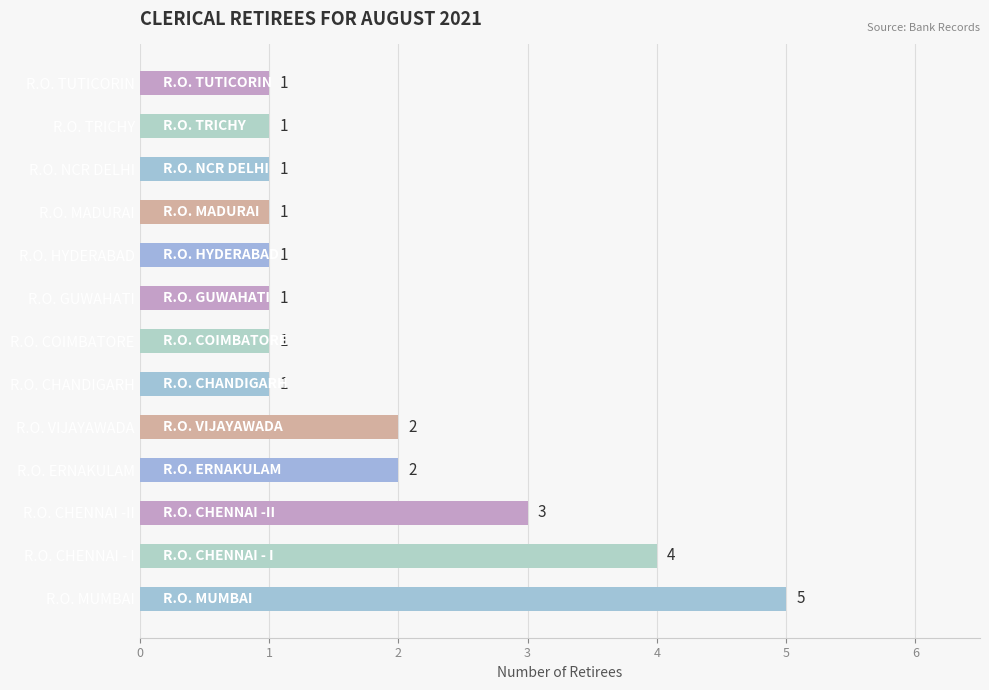

What is the difference between the maximum and minimum values?

4